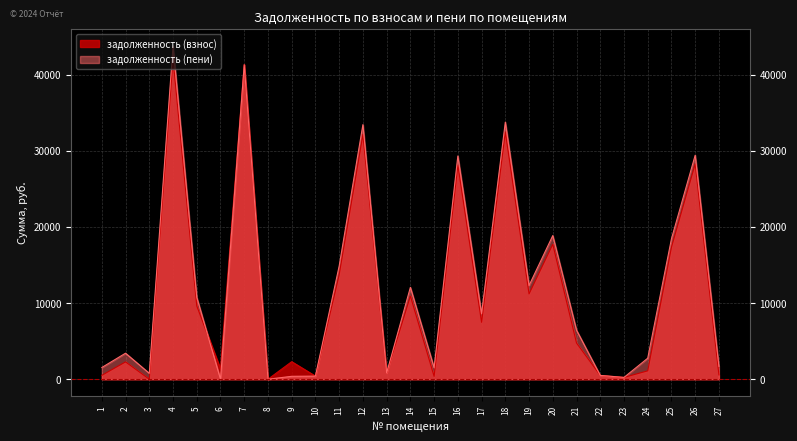

How many series are shown in this chart?

2